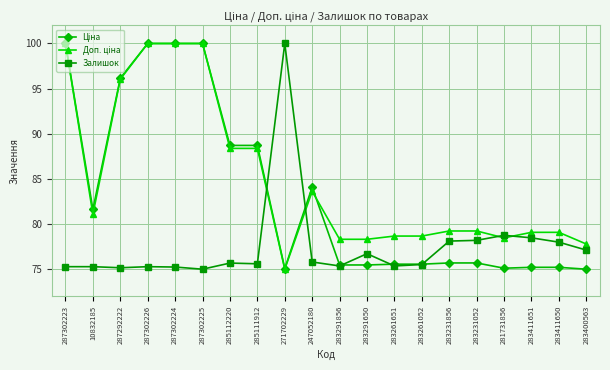

Is it true that Залишок equals 75.3 at 10832185?

True